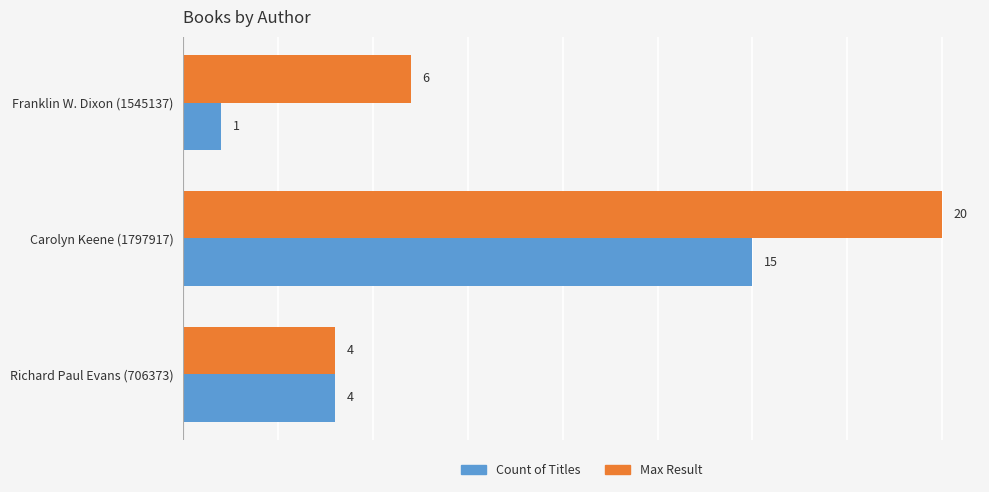

What is the difference between the highest and lowest values at Franklin W. Dixon (1545137)?

5